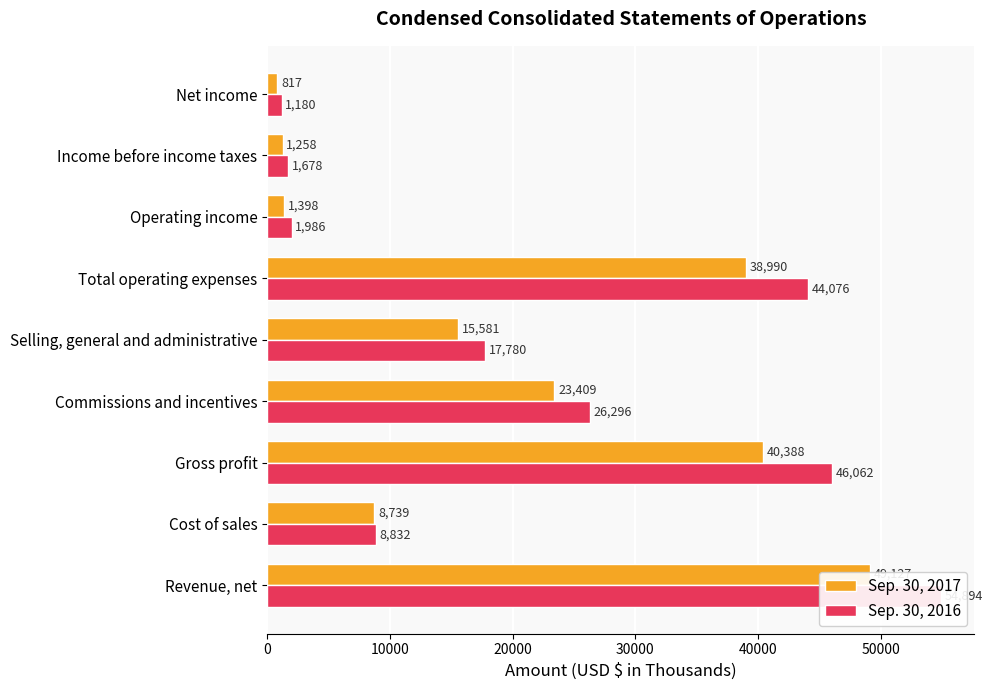

Is the value of Sep. 30, 2016 at Operating income greater than the value of Sep. 30, 2017 at Cost of sales?

No